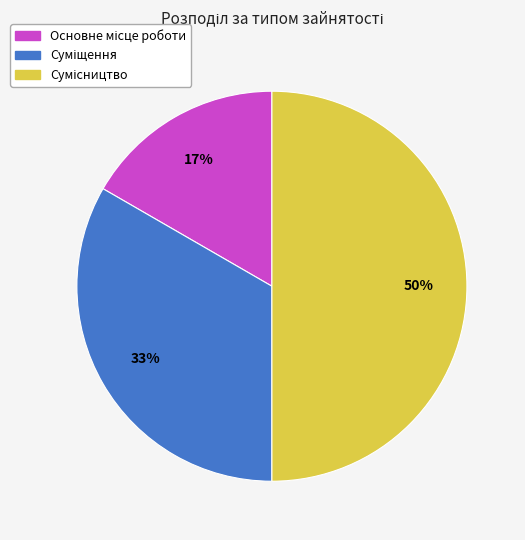

To the nearest percent, what is the difference between the largest and smallest slice percentages?

33%